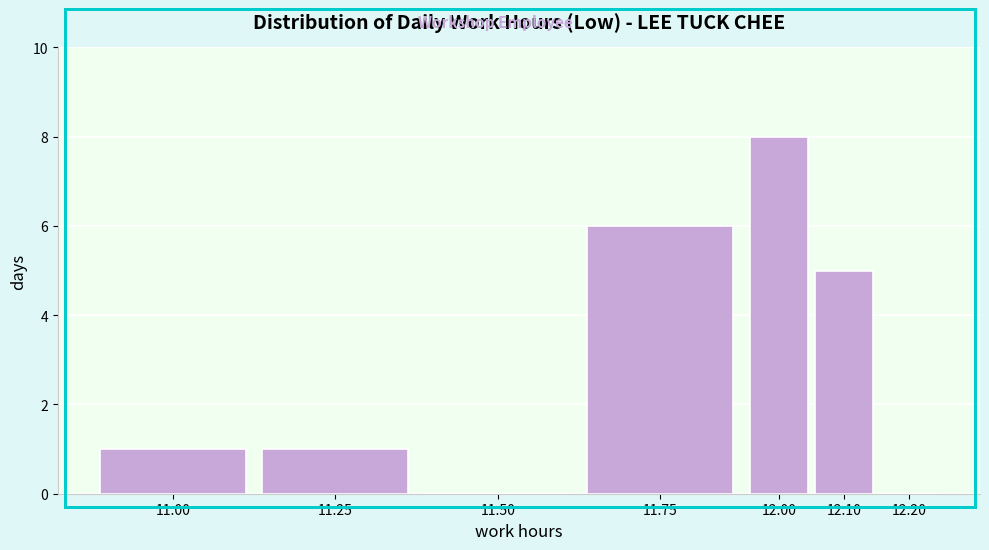

Reading left to right, what are all the values shown in this chart?

11.00=1	11.25=1	11.50=0	11.75=6	12.00=8	12.10=5	12.20=0